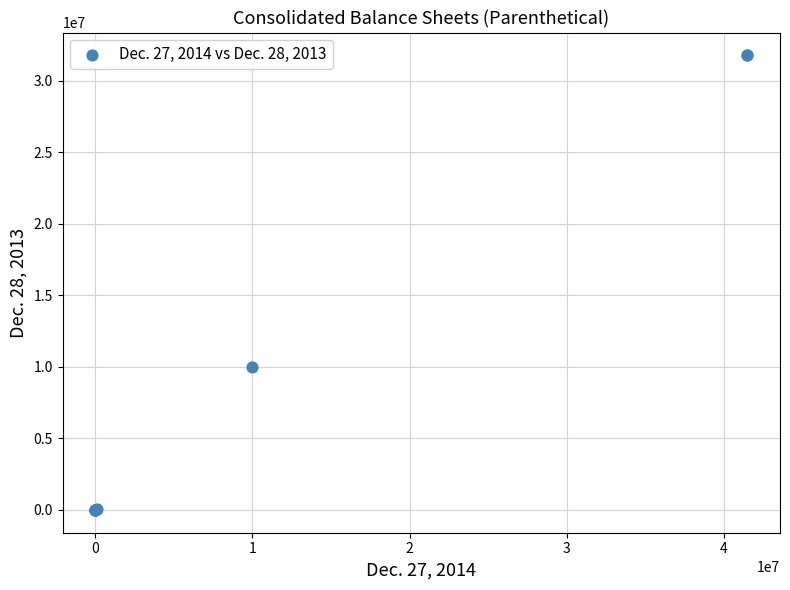

What Y value in the scatter plot is closest to 15888000?

10000000.0